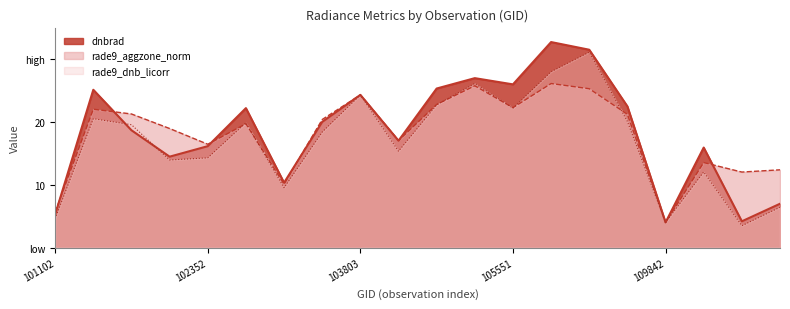

Reading left to right, transcribe all the data shown in this chart.

dnbrad: 5.3	25.1	18.7	14.5	16.1	22.2	10.3	20.0	24.3	17.0	25.3	27.0	26.0	32.7	31.5	22.5	4.0	15.9	4.2	7.0
rade9_aggzone_norm: 5.7	22.0	21.3	19.0	16.4	19.7	10.1	20.4	24.3	17.0	22.8	25.7	22.3	26.1	25.3	21.2	4.0	13.5	12.0	12.4
rade9_dnb_licorr: 4.6	20.5	19.6	13.9	14.3	19.9	9.5	18.4	24.3	15.3	22.7	26.1	22.2	28.0	31.1	20.1	4.0	12.0	3.5	6.4